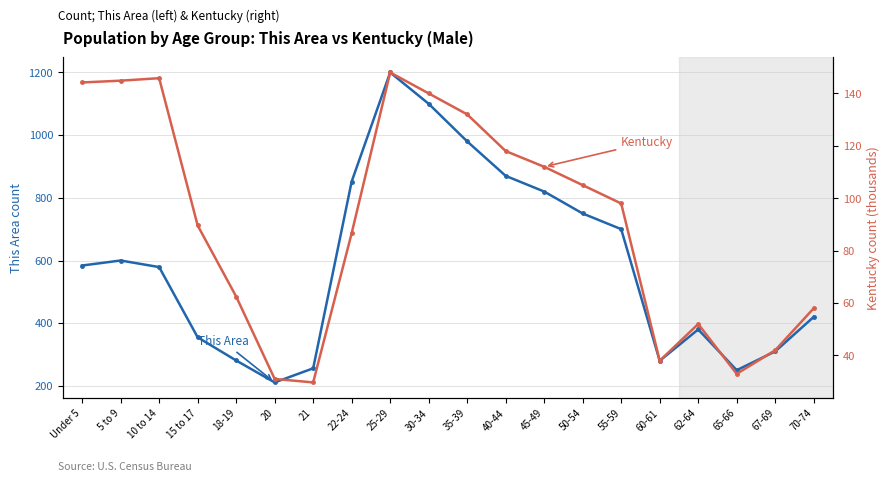

At which label is Kentucky closest to 88?

22-24